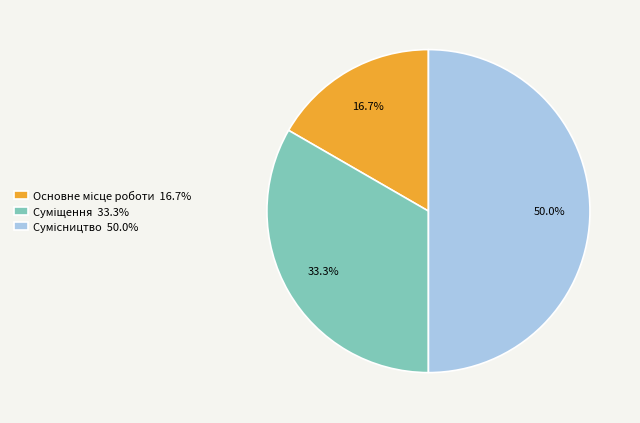

What is the largest slice in the pie chart?

Сумісництво